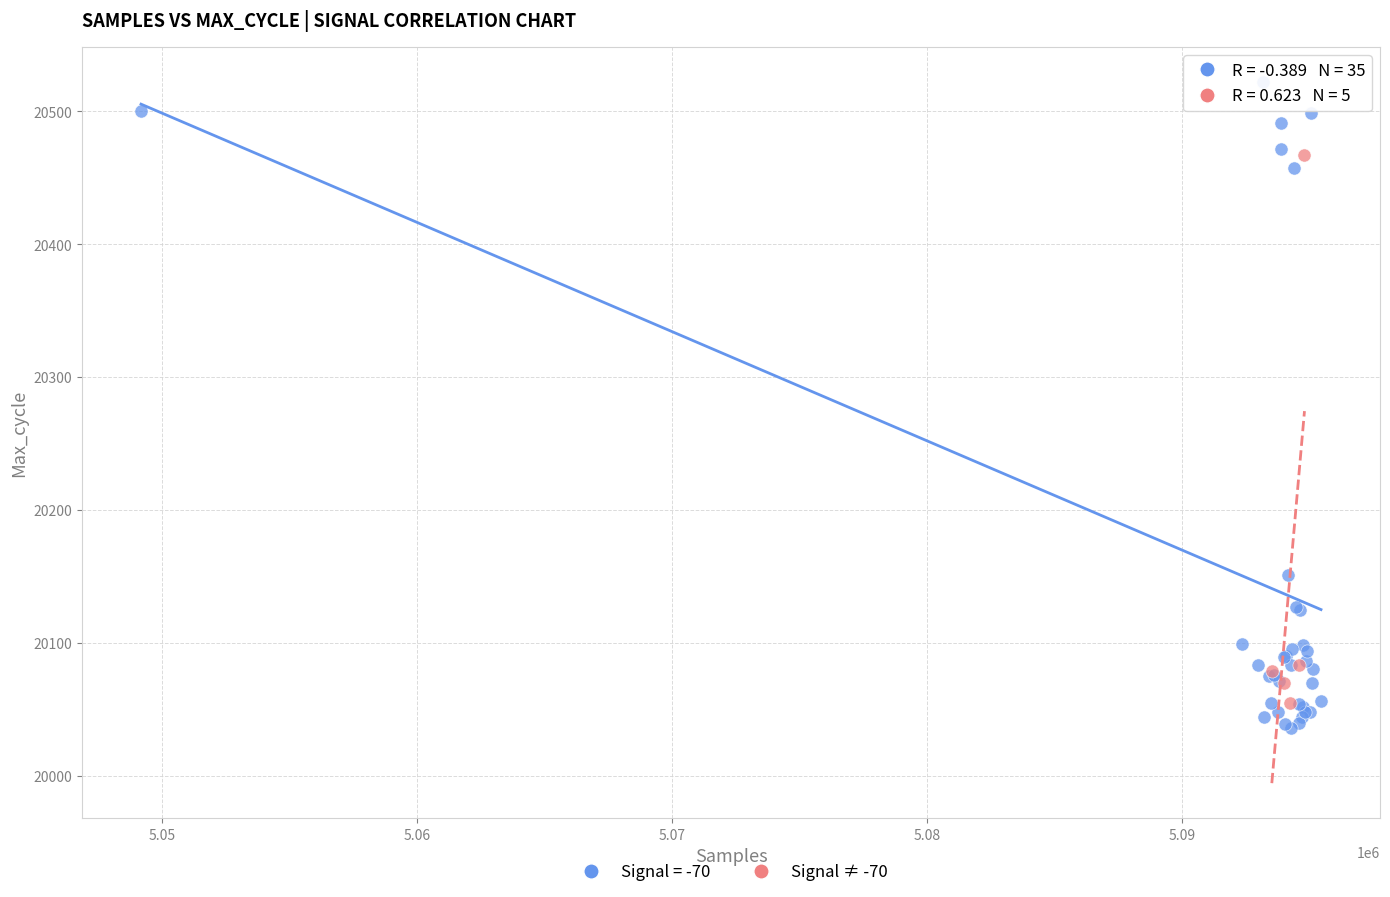

Which series contains the highest Y value?

Signal = -70